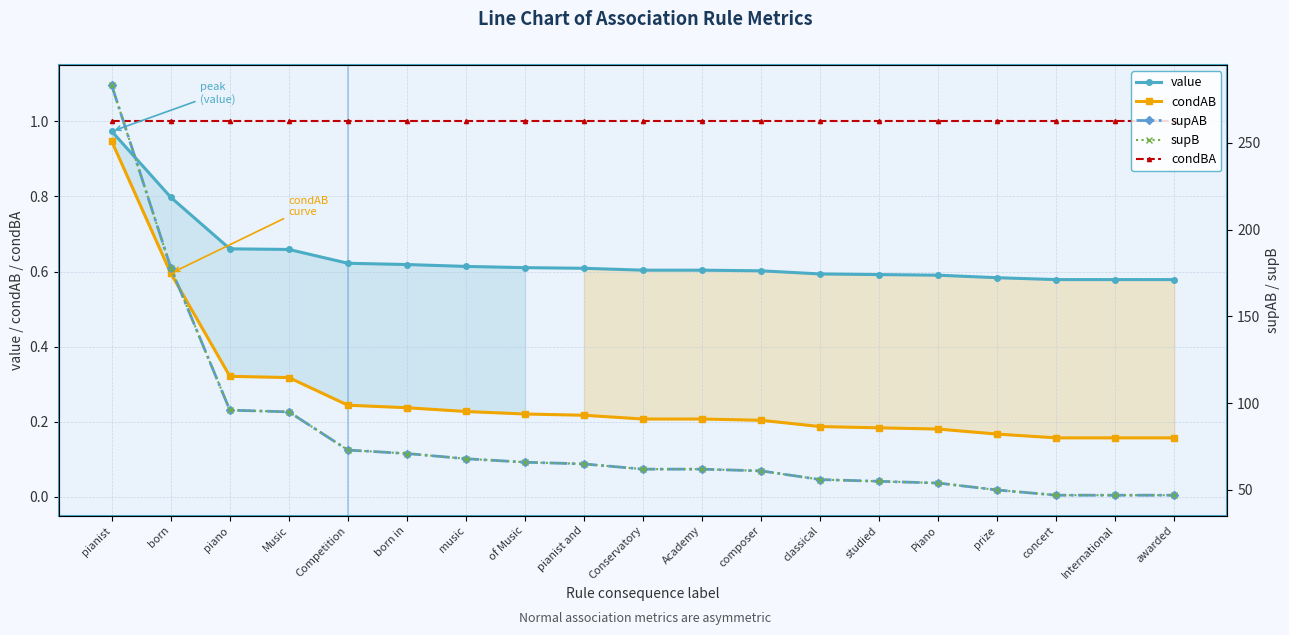

Rank the categories by supAB value from highest to lowest.

pianist, born, piano, Music, Competition, born in, music, of Music, pianist and, Conservatory, Academy, composer, classical, studied, Piano, prize, concert, International, awarded